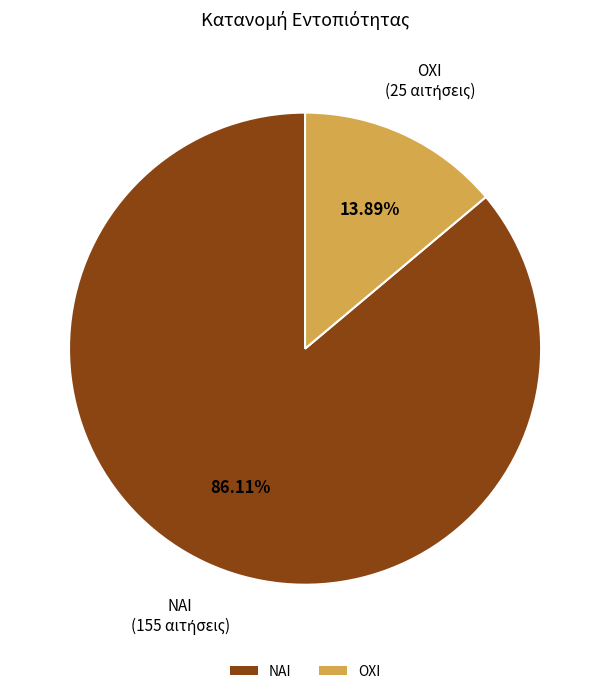

Is there a majority slice in this chart?

Yes